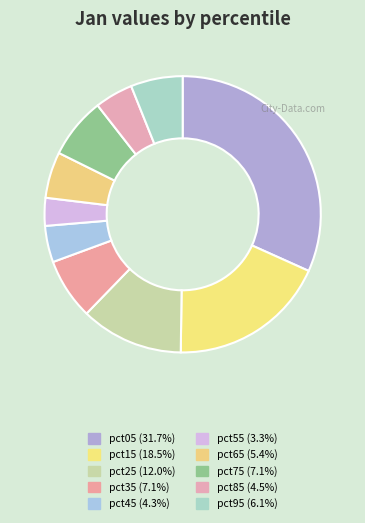

Count the number of slices in the pie.

10